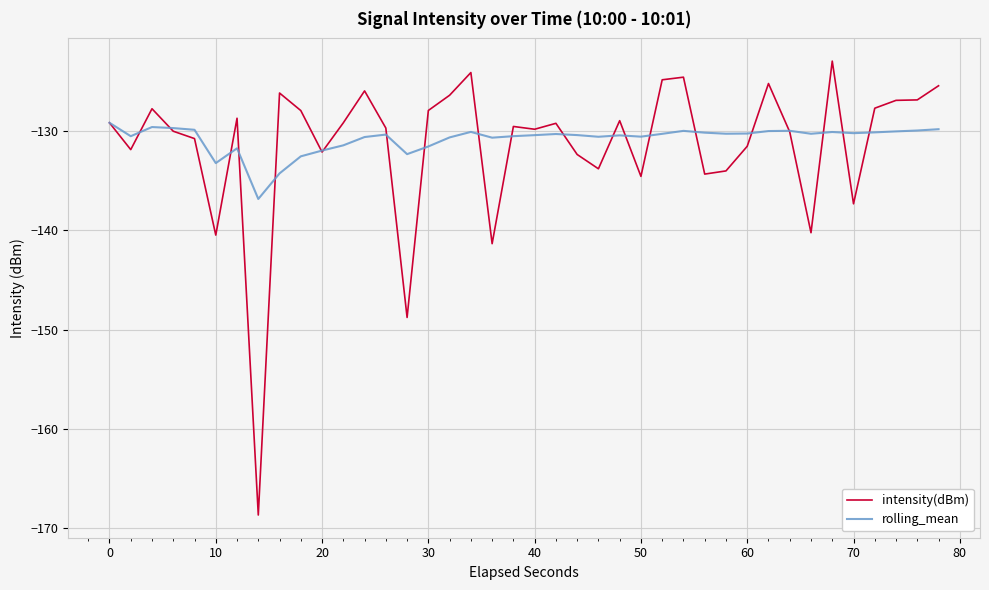

What is the lowest value of the intensity(dBm) series?

-168.7